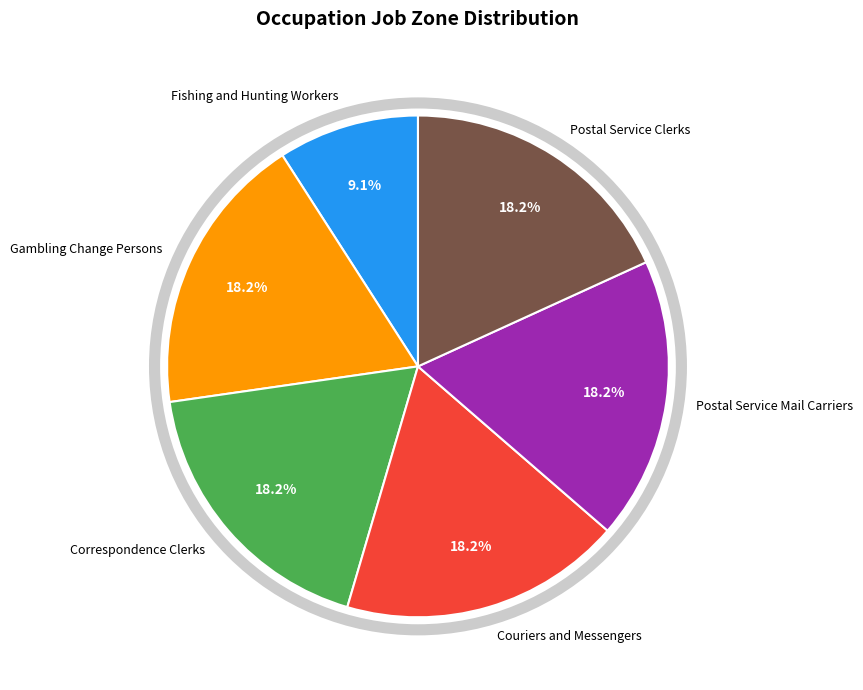

What portion of the pie excludes Gambling Change Persons?

81.8%